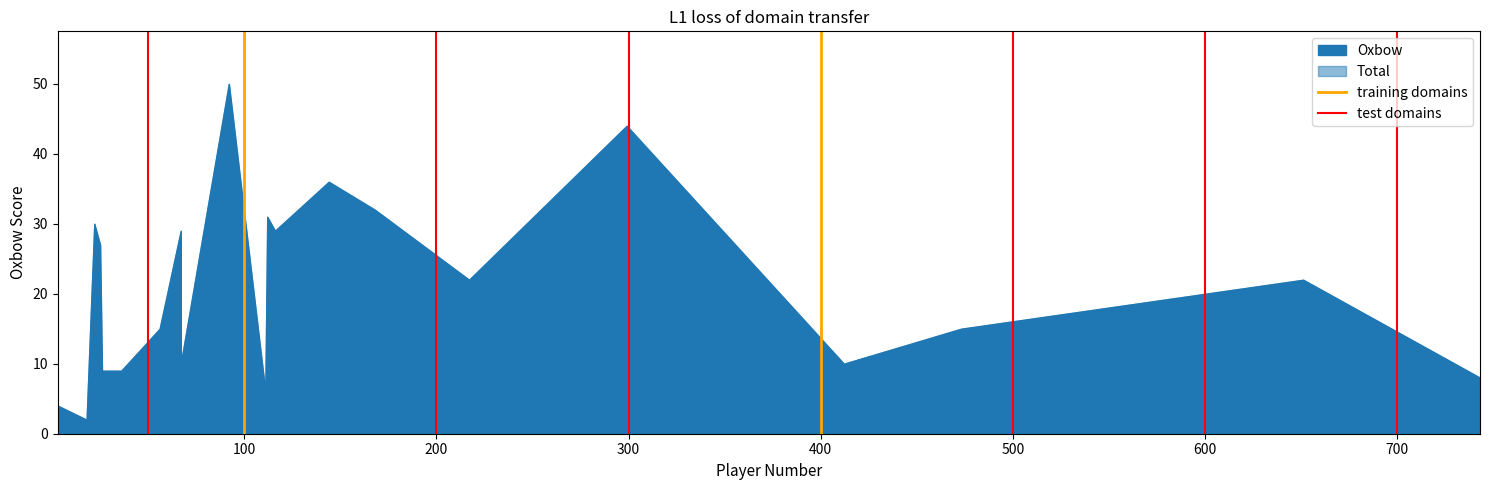

How many positive values does the test domains series have?

1